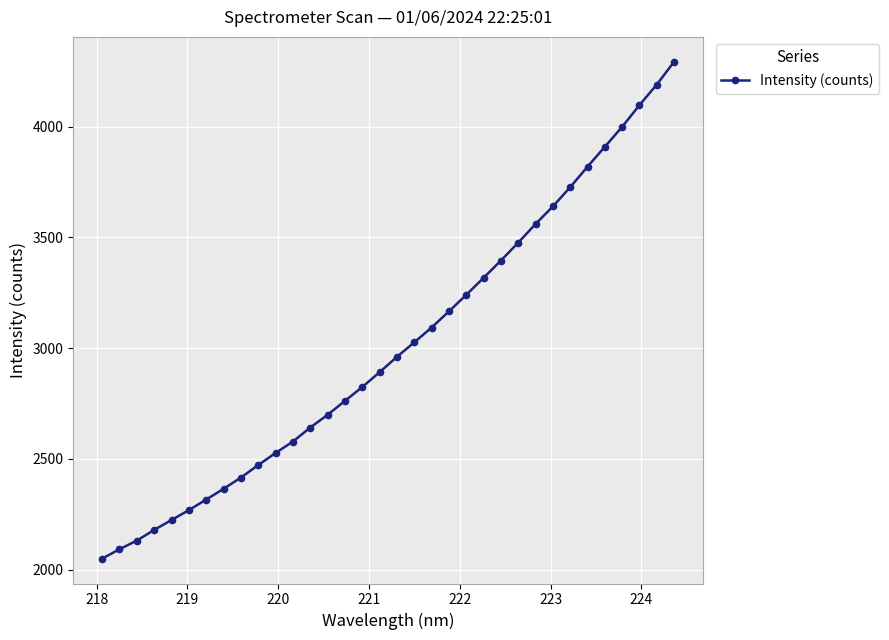

What is the sum of all values?

102358.9